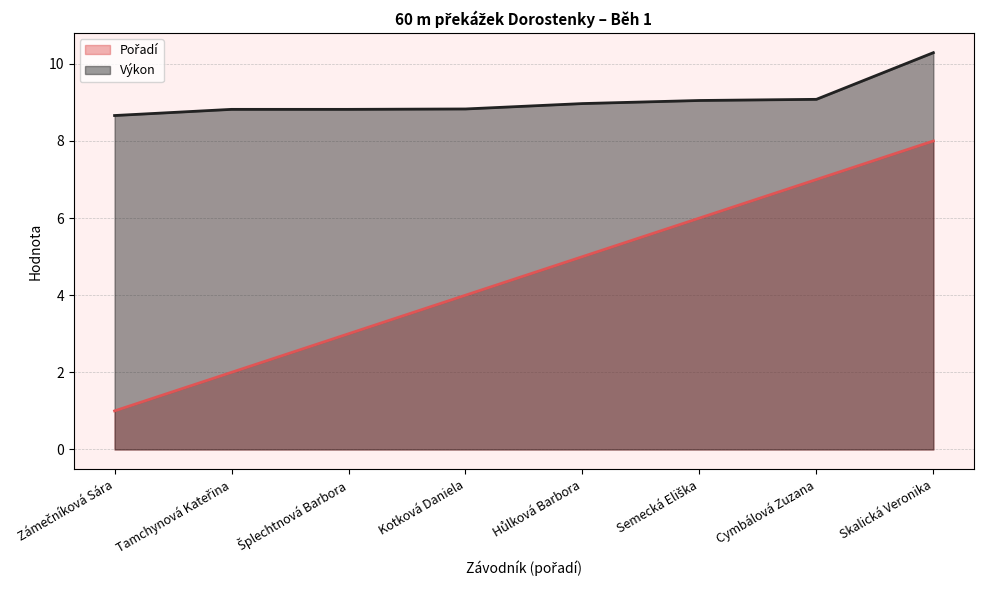

True or false: Výkon has more than 0 points higher than both neighbors.

False